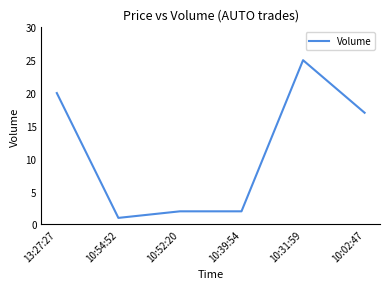

Which has a higher value, 10:39:54 or 10:54:52?

10:39:54